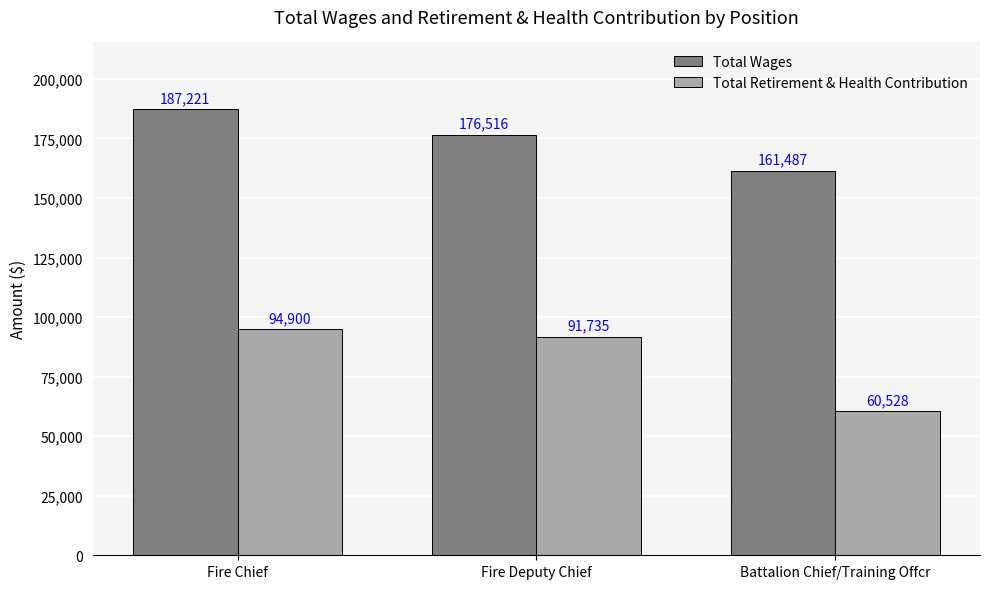

What is the smallest value displayed?

60528